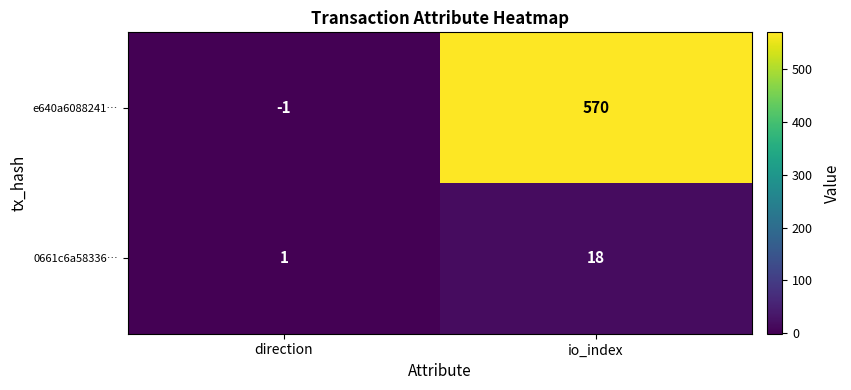

The e640a6088241… series shows -1 at direction. True or false?

True